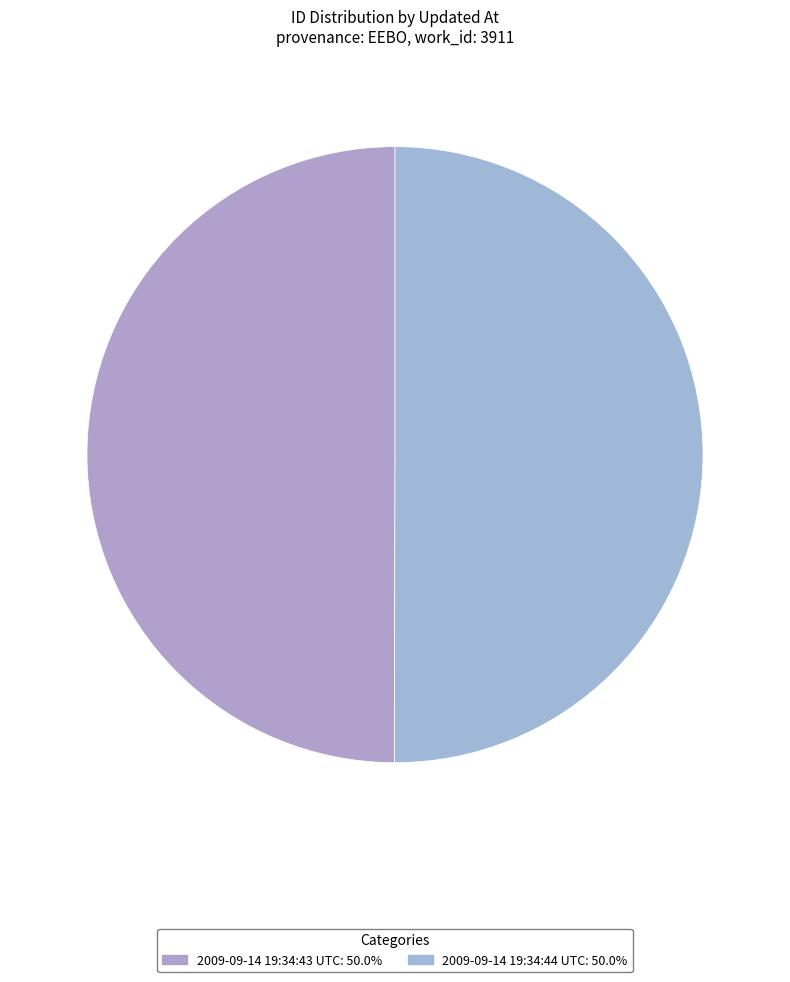

Combined, what portion of the pie is 2009-09-14 19:34:43 UTC and 2009-09-14 19:34:44 UTC?

100.0%